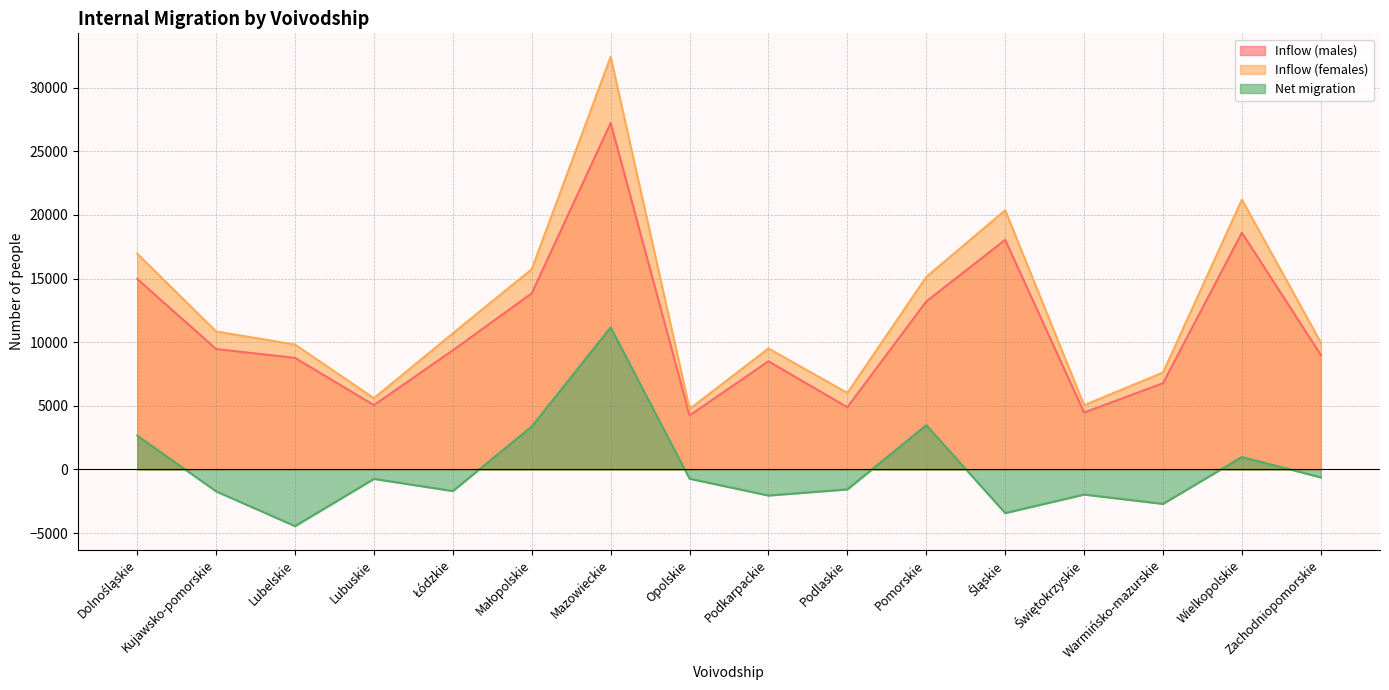

How many interior local peaks does the Inflow (males) series have?

4